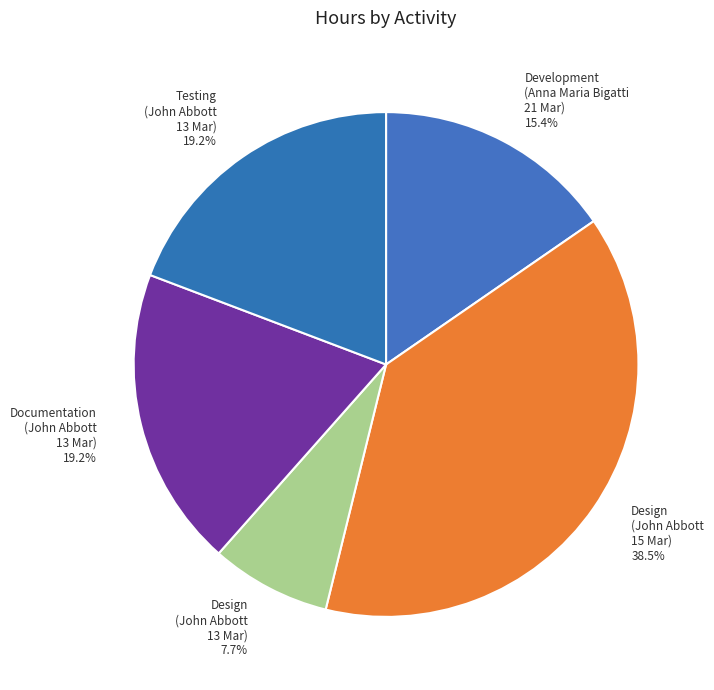

Does Documentation (John Abbott 13 Mar) account for over 50% of the chart?

No